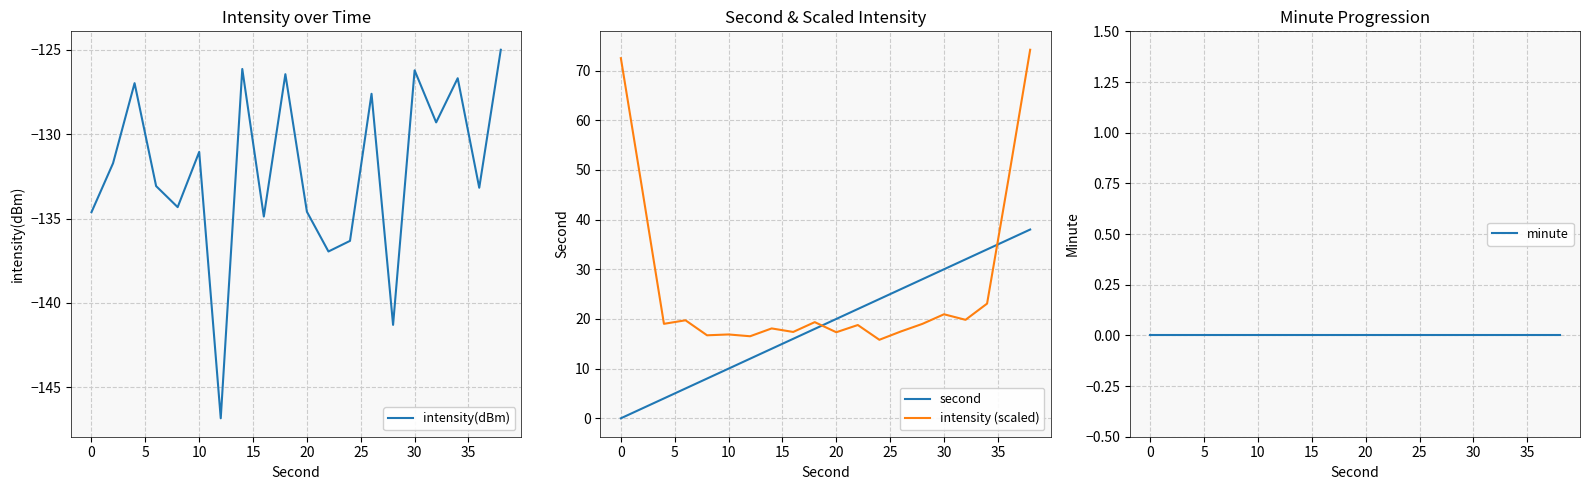

The value of intensity(dBm) at 30 is -126.2. True or false?

True